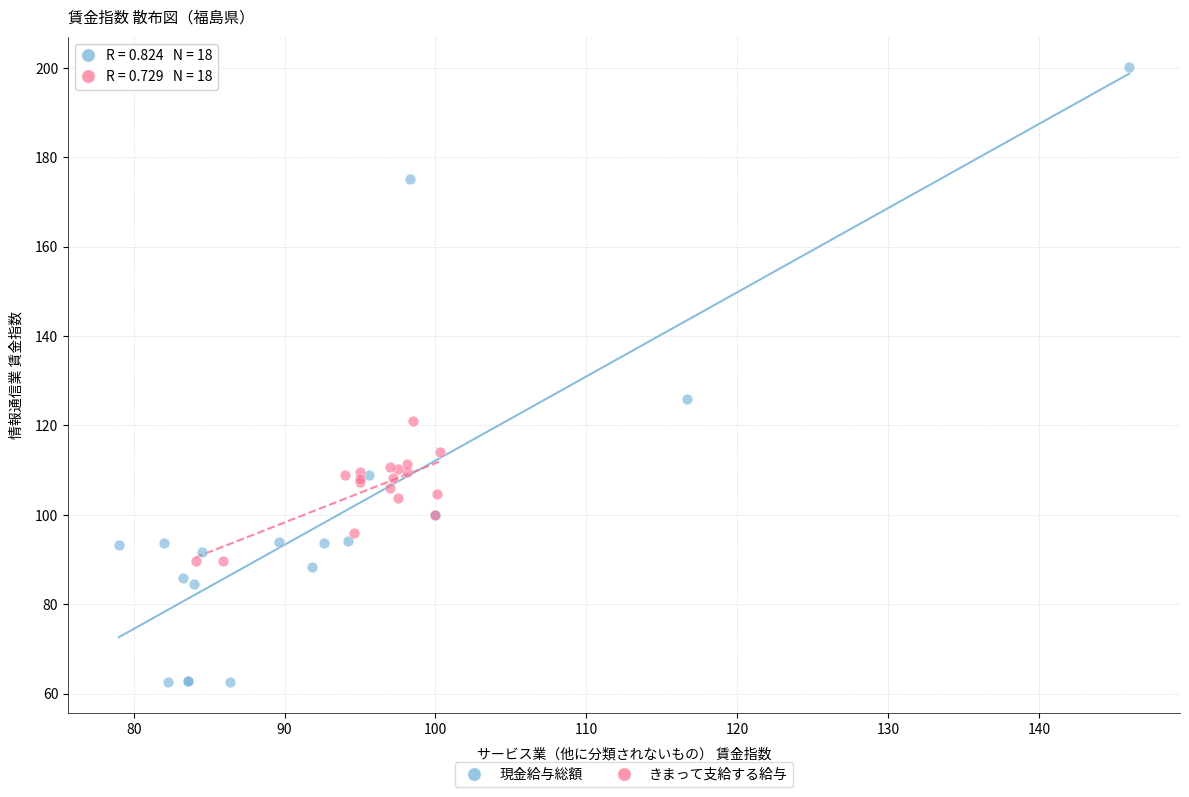

Which series reaches the minimum Y coordinate?

現金給与総額